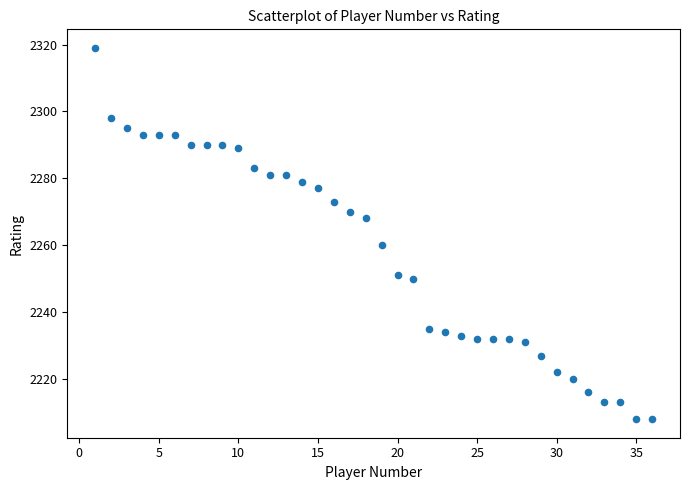

What Y value in the scatter plot is closest to 2263?

2260